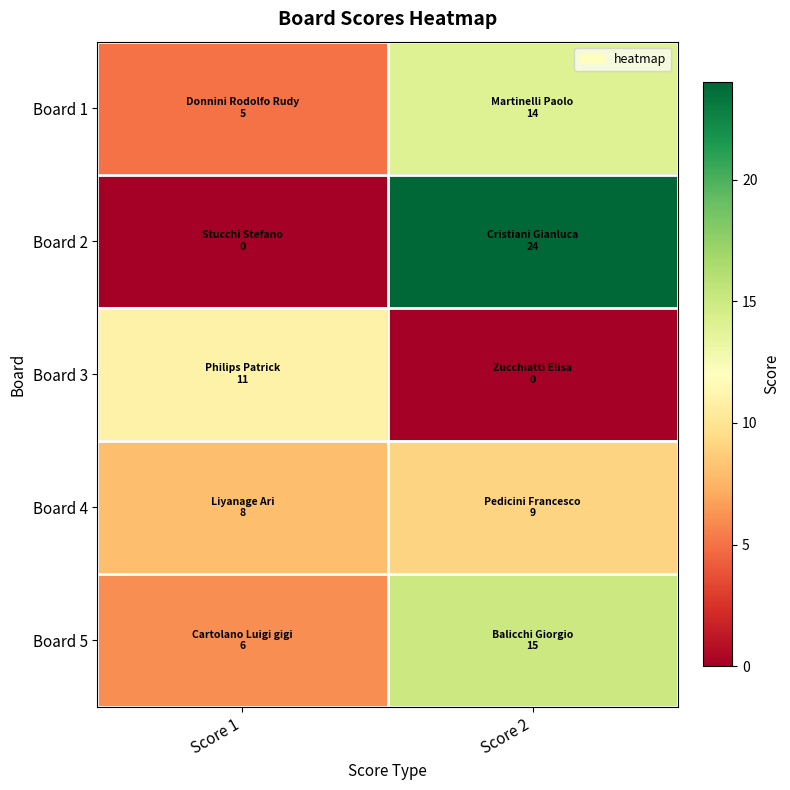

What is the difference between the highest and lowest values at Score 1?

11